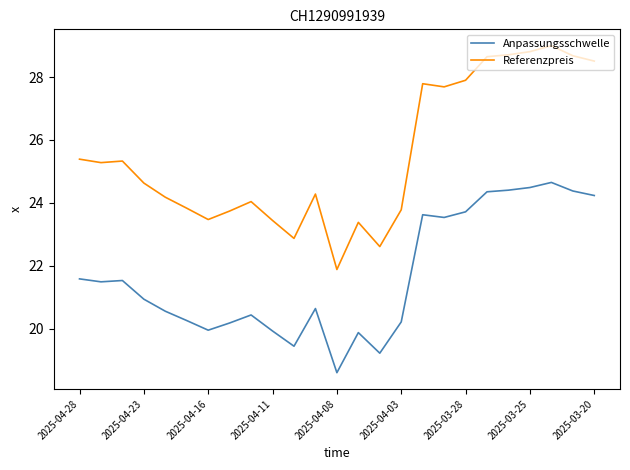

How many distinct data groups are displayed?

2